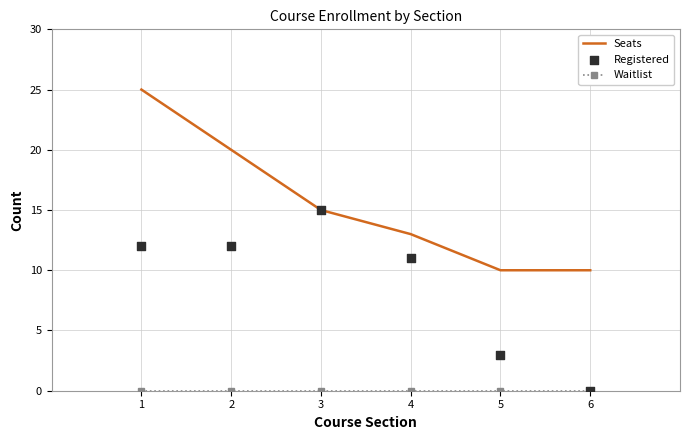

Is the value of Seats at 5 greater than the value of Registered at 6?

Yes